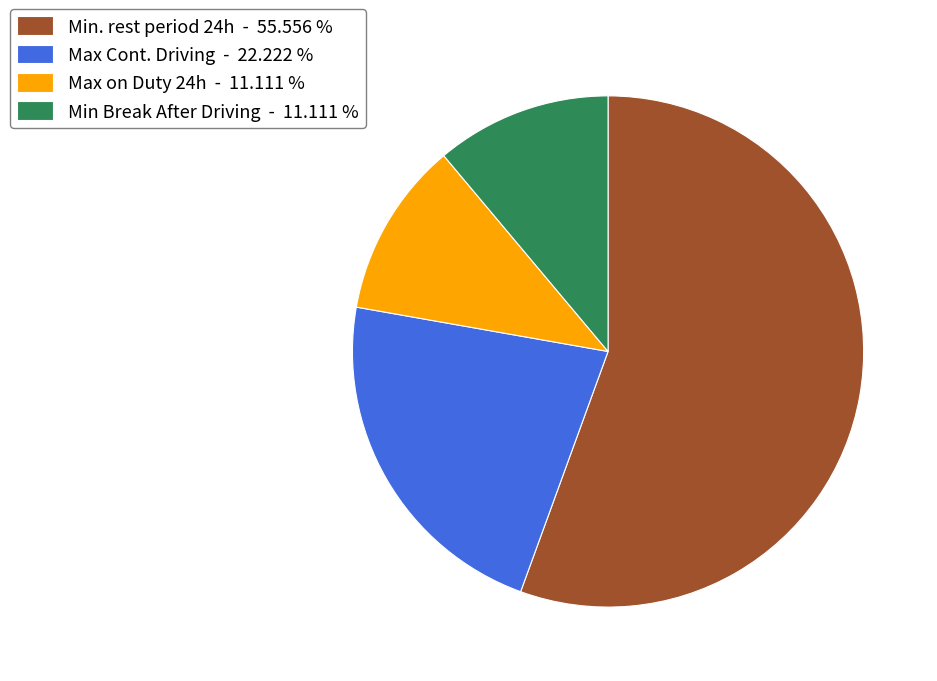

Between Min. rest period 24h - 55.556 % and Max Cont. Driving - 22.222 %, which is larger?

Min. rest period 24h - 55.556 %